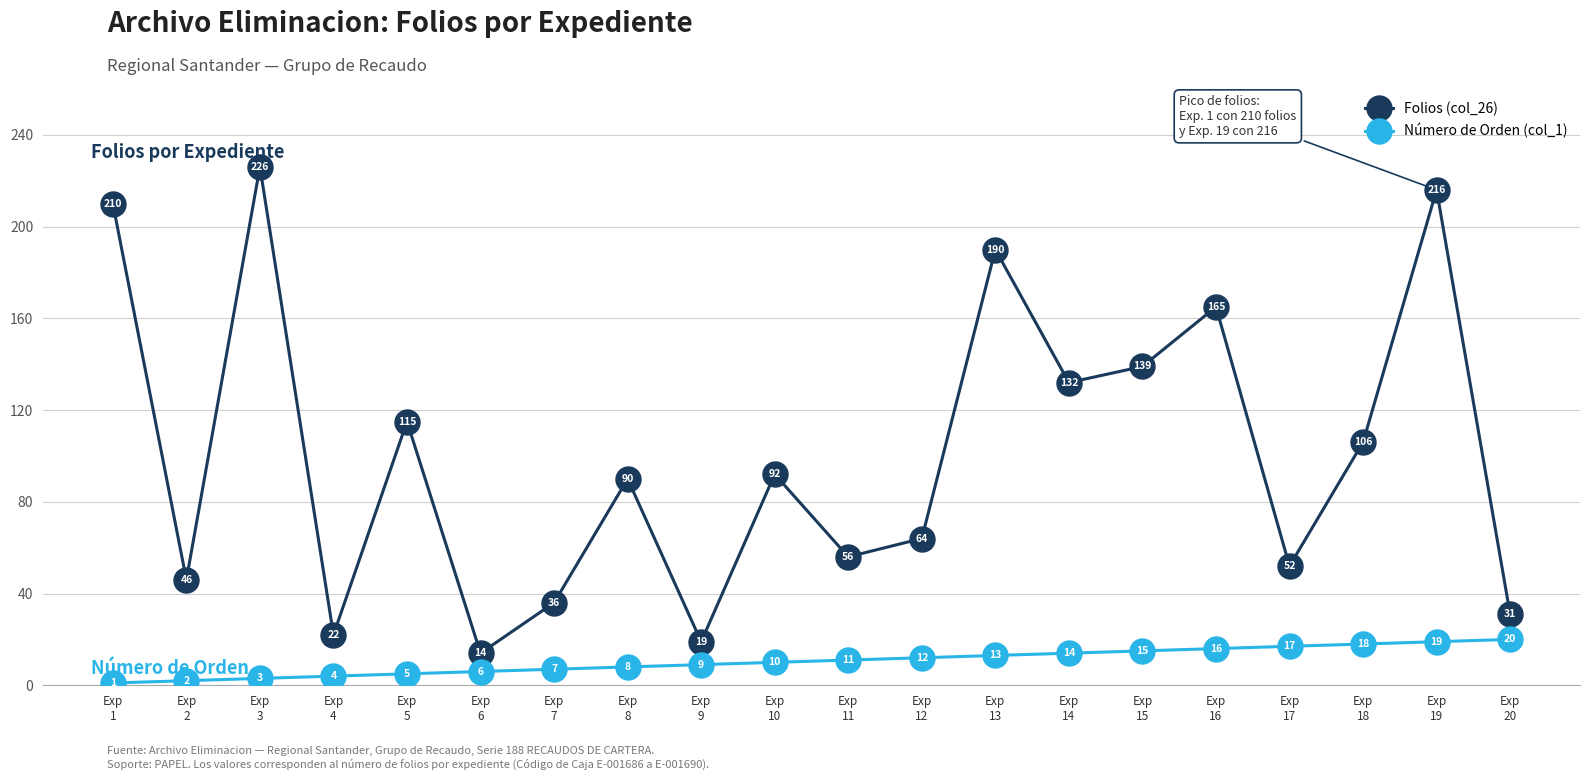

True or false: Folios (col_26) has more than 0 interior local peaks.

True